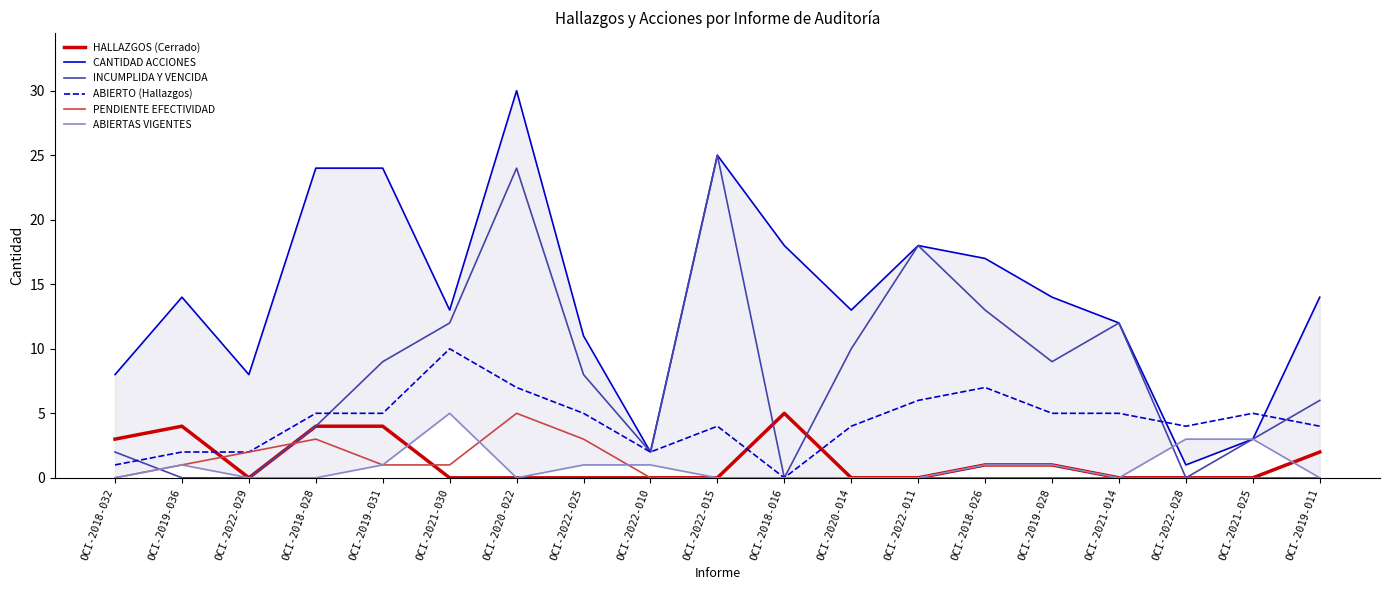

What value does the HALLAZGOS (Cerrado) series have at OCI-2019-011?

2